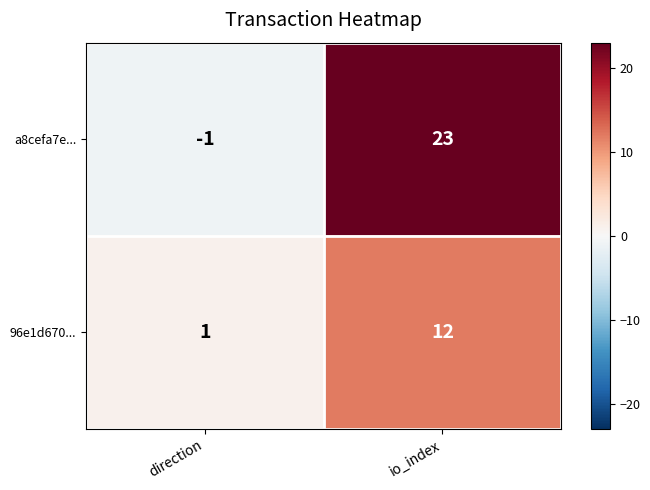

The value of 96e1d670... at io_index is 3. True or false?

False